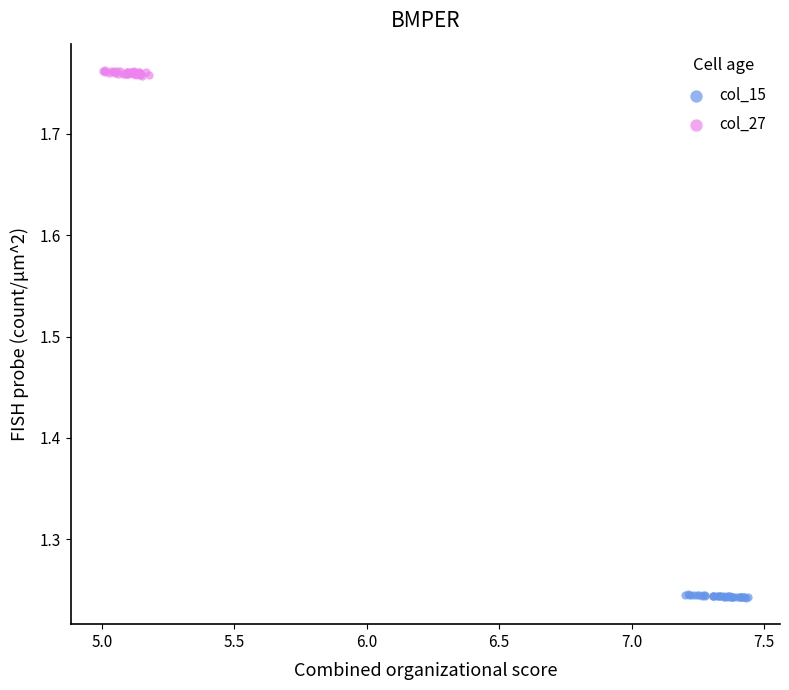

What are all the series names shown in the legend?

col_15, col_27